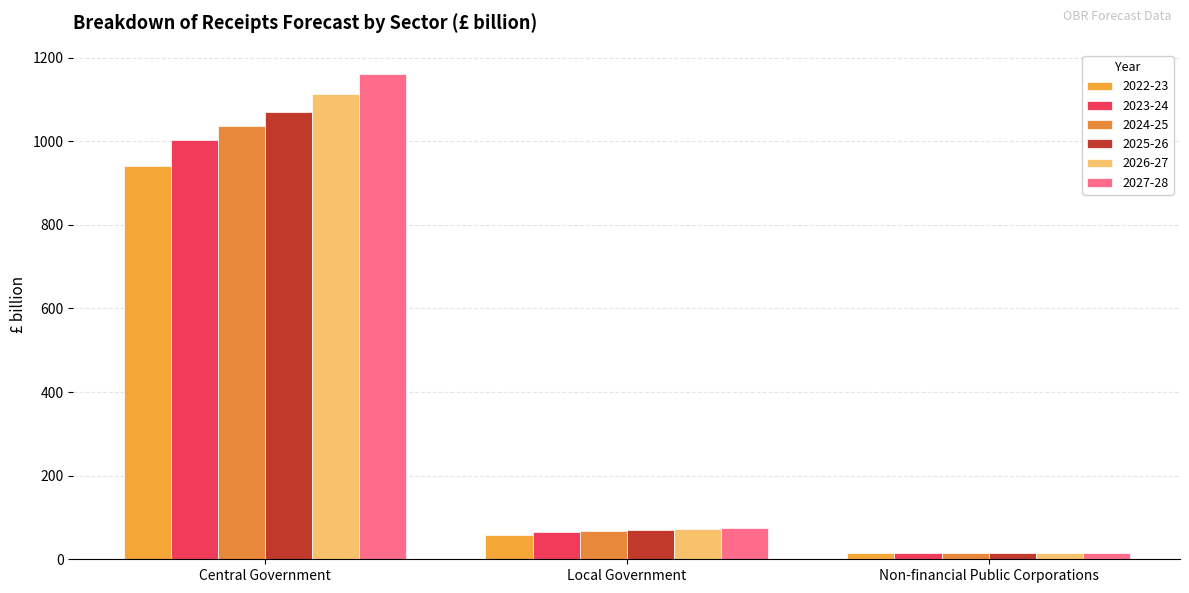

What is the lowest value of the 2025-26 series?

13.8